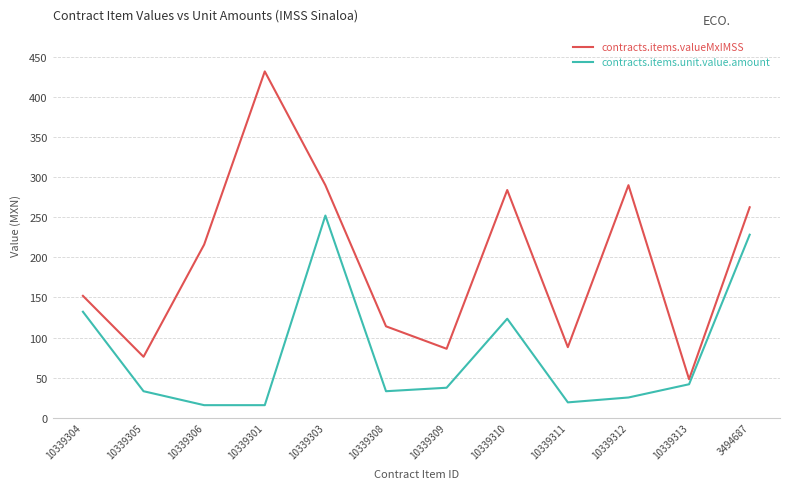

What is the difference between the maximum and minimum values in the contracts.items.valueMxIMSS series?

383.9